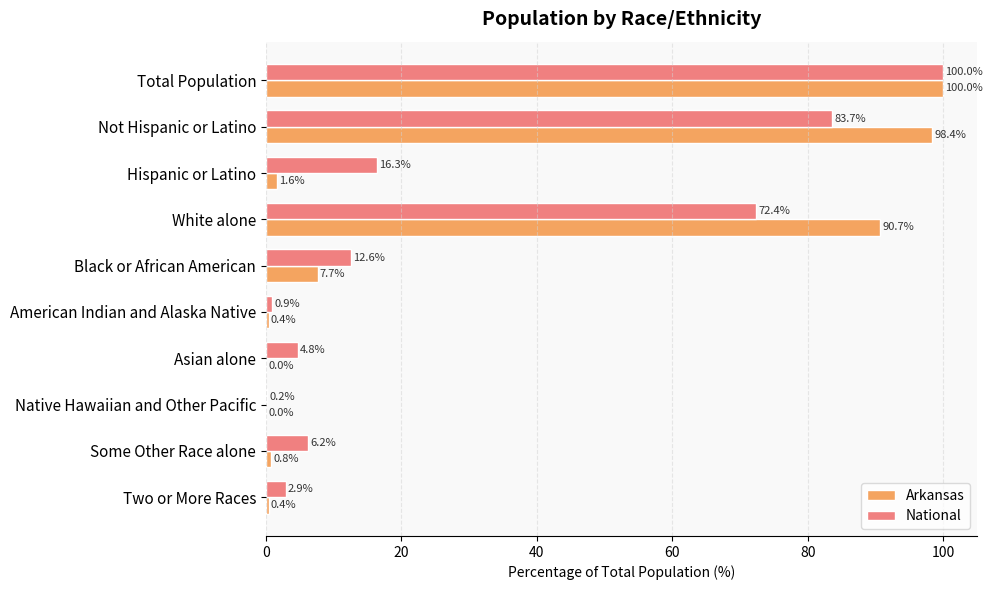

What is the total value across all series at Asian alone?

4.8